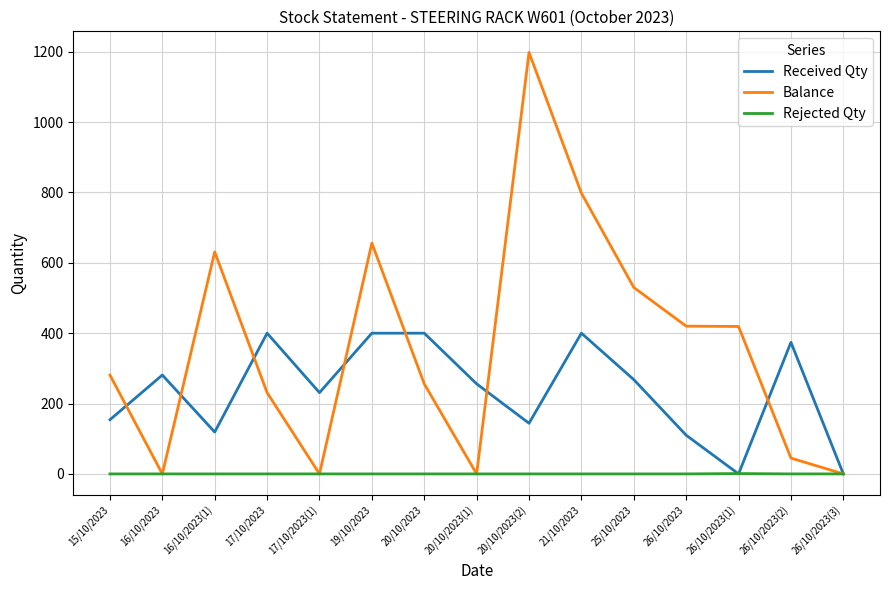

What is the spread (max minus min) of values at 20/10/2023?

400